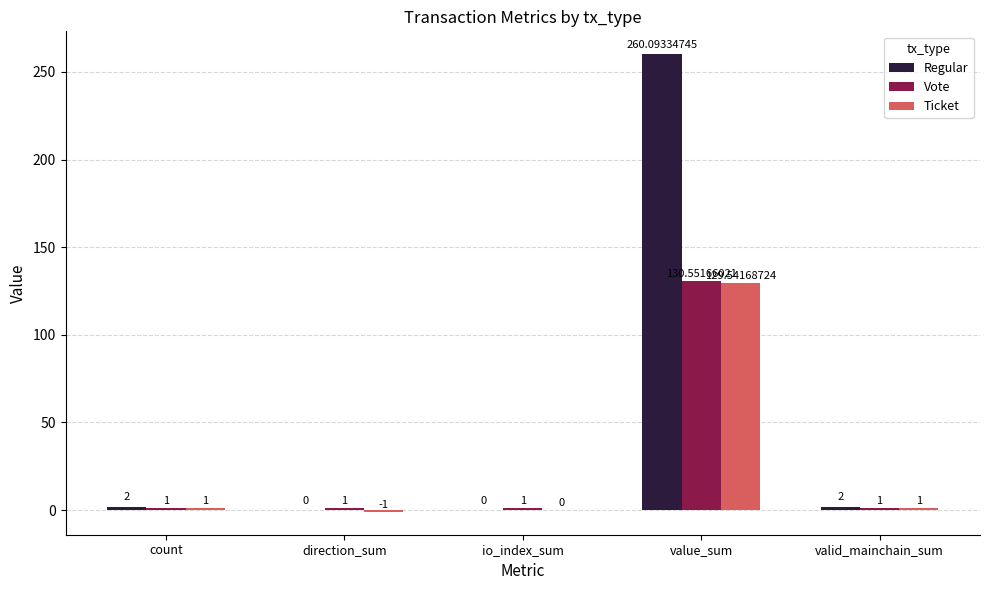

Which category has the highest value across all series?

value_sum